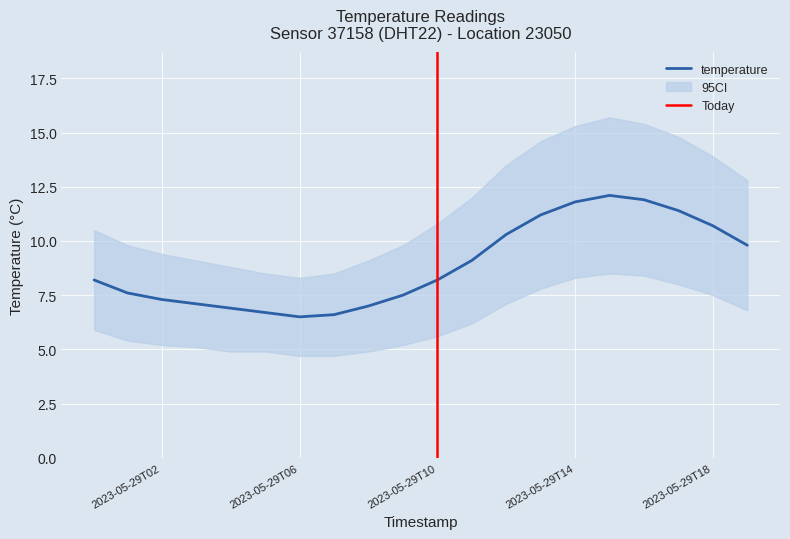

At how many categories does at least one series exceed 13?

7